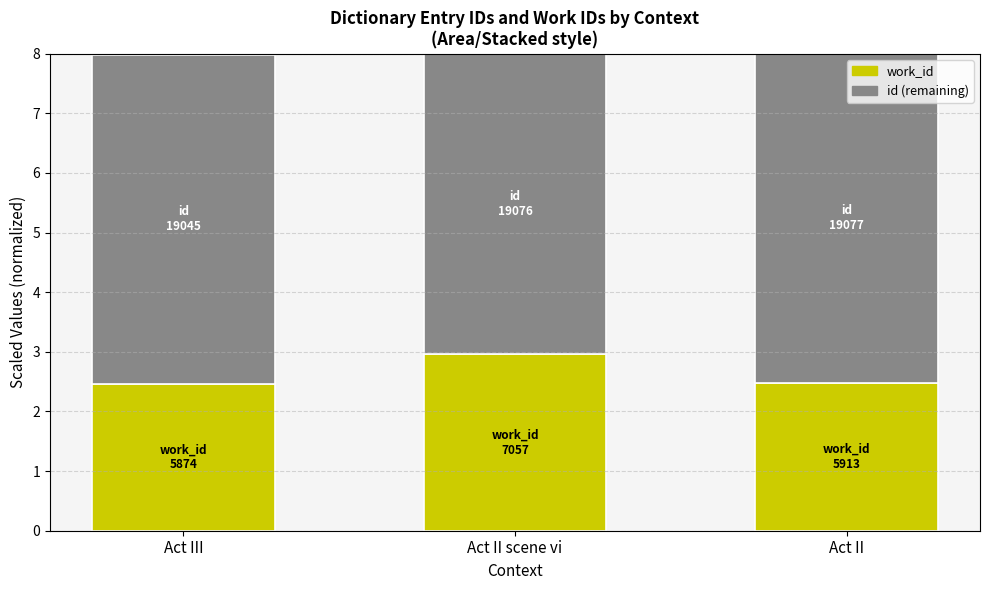

What is the total value across all series at Act II scene vi?

8.0